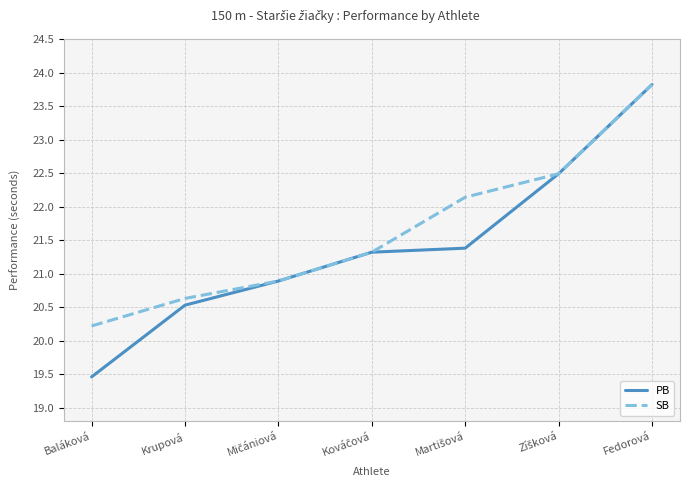

What is the difference between the second highest and second lowest values in the SB series?

1.9